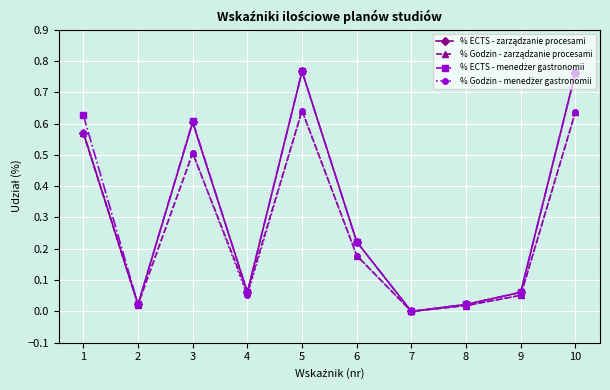

What is the difference between the second highest and second lowest values in the % ECTS - zarządzanie procesami series?

0.7